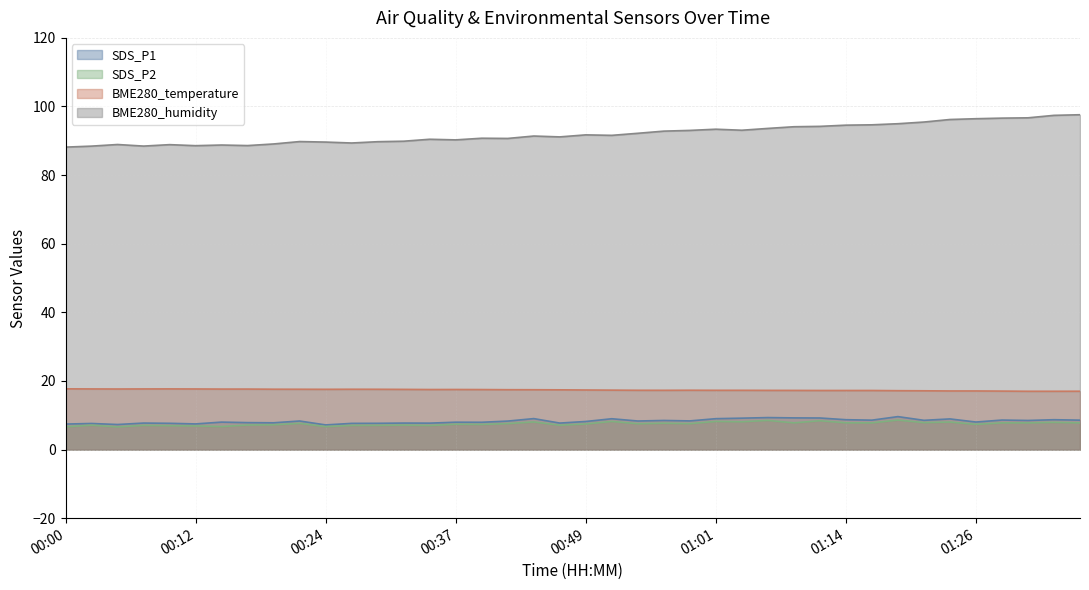

Is the value of BME280_temperature at 00:05 greater than the value of SDS_P1 at 01:08?

Yes